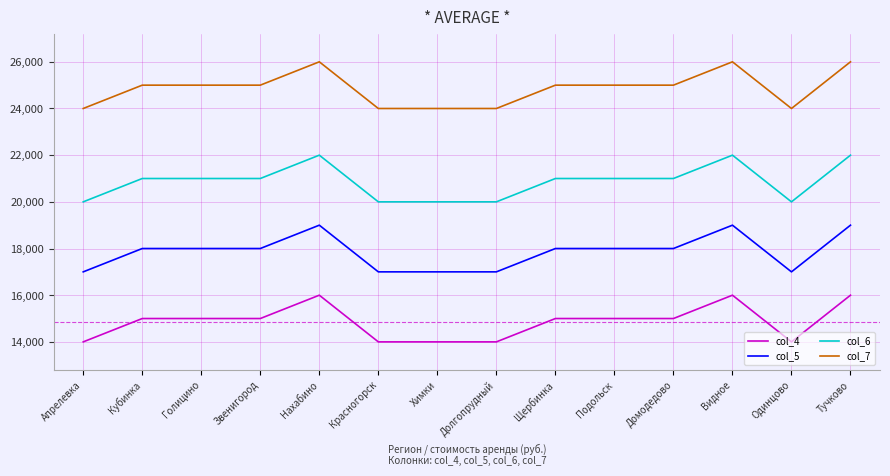

Is it true that col_7 equals 5206 at Голицино?

False